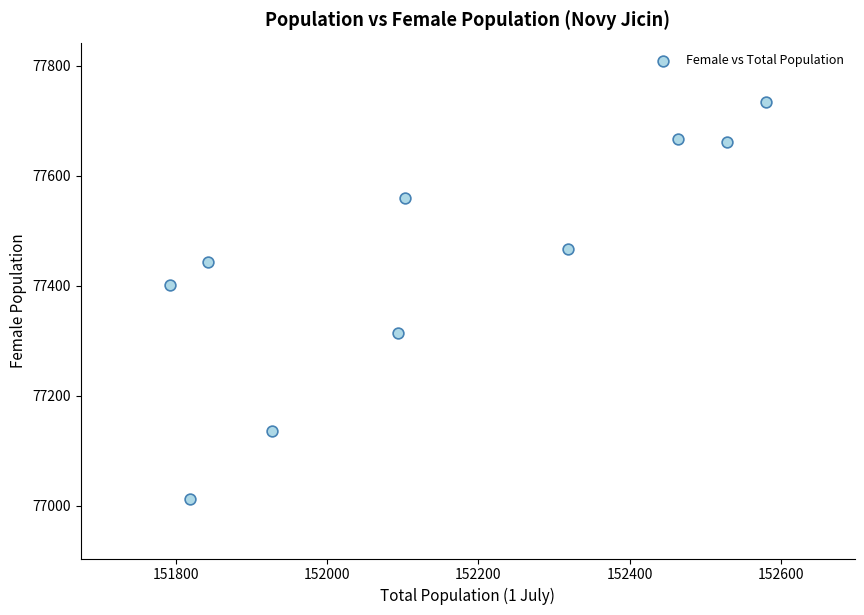

What Y value in the scatter plot is closest to 77373?

77401